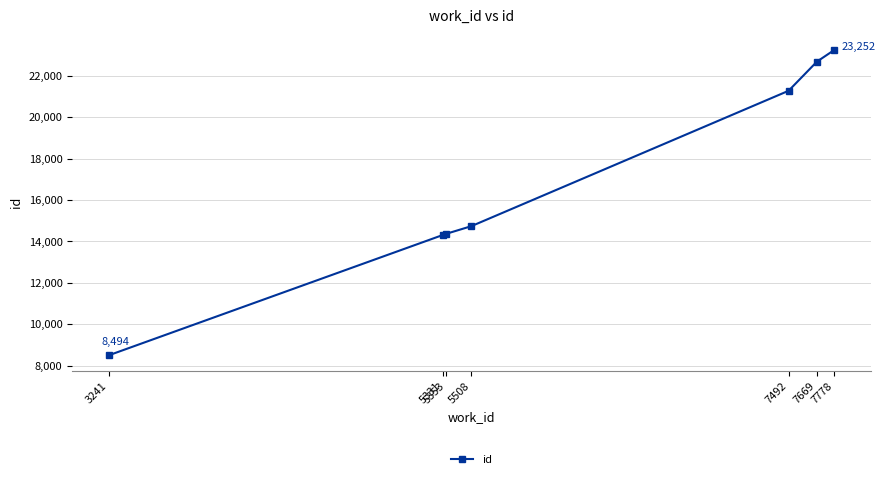

What value does the data have at 5331, to the nearest 50?

14300